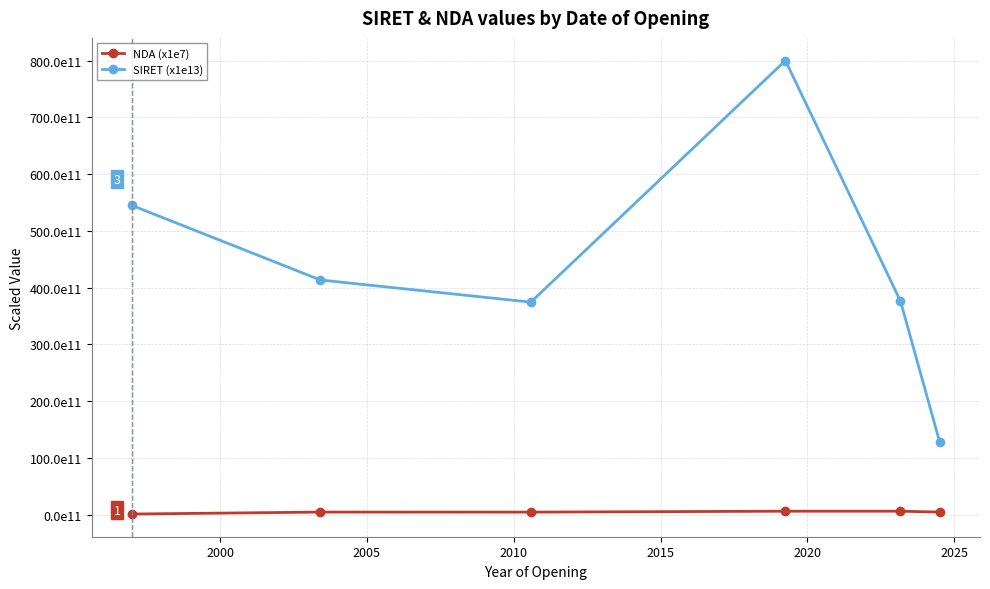

Is this an area chart (filled region under the line)?

No